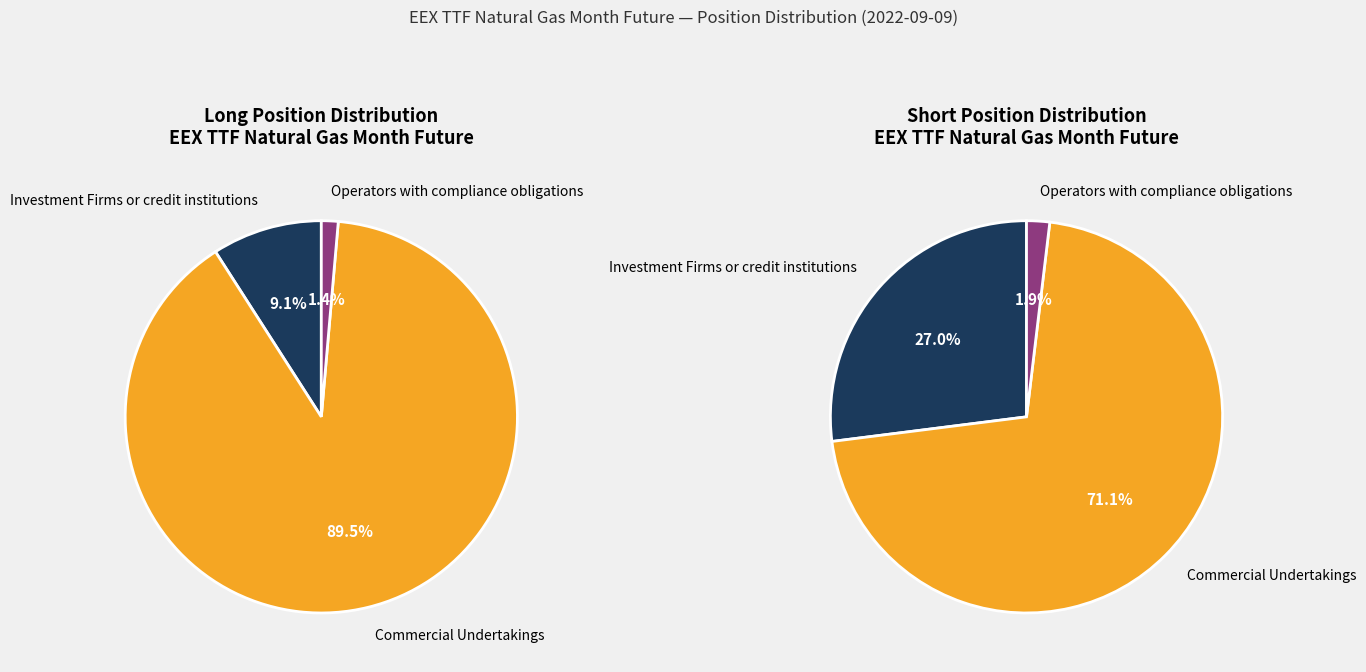

To the nearest percent, what portion does Operators with compliance obligations represent?

2%